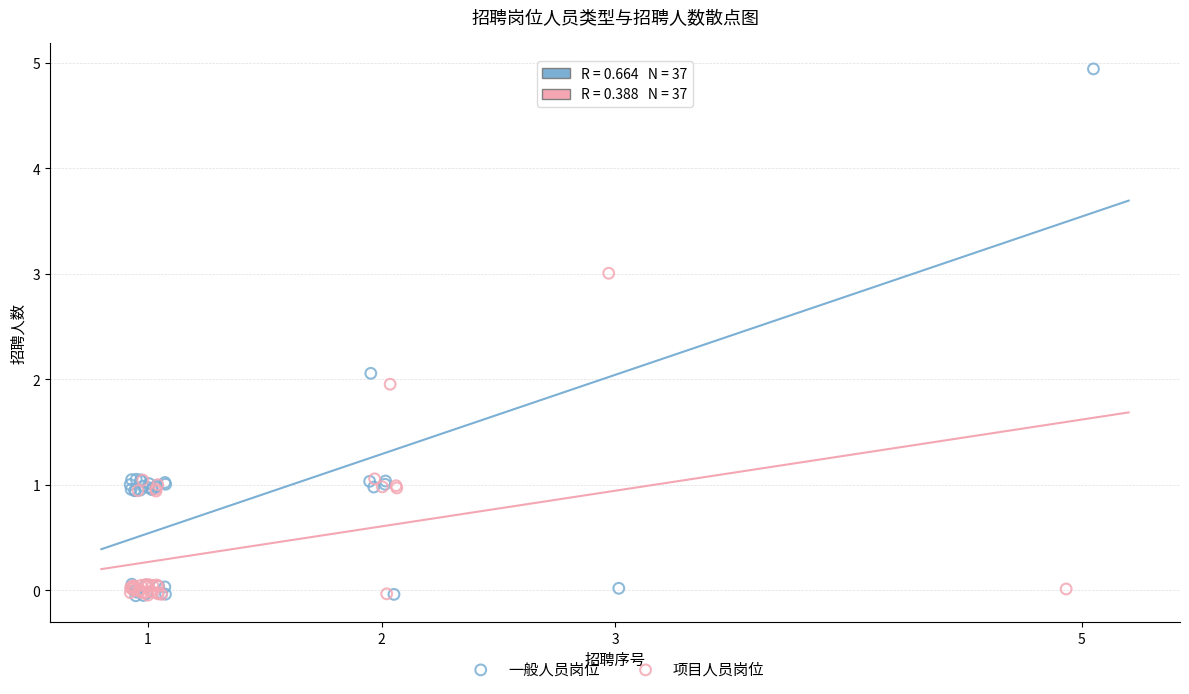

Which series has the widest spread of Y values?

一般人员岗位